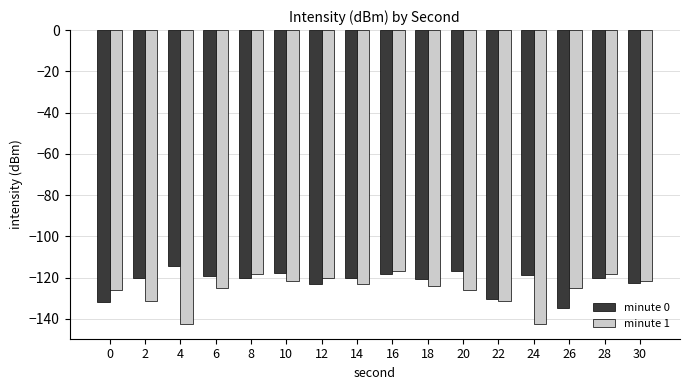

List the series in order of their peak value, highest first.

minute 0, minute 1